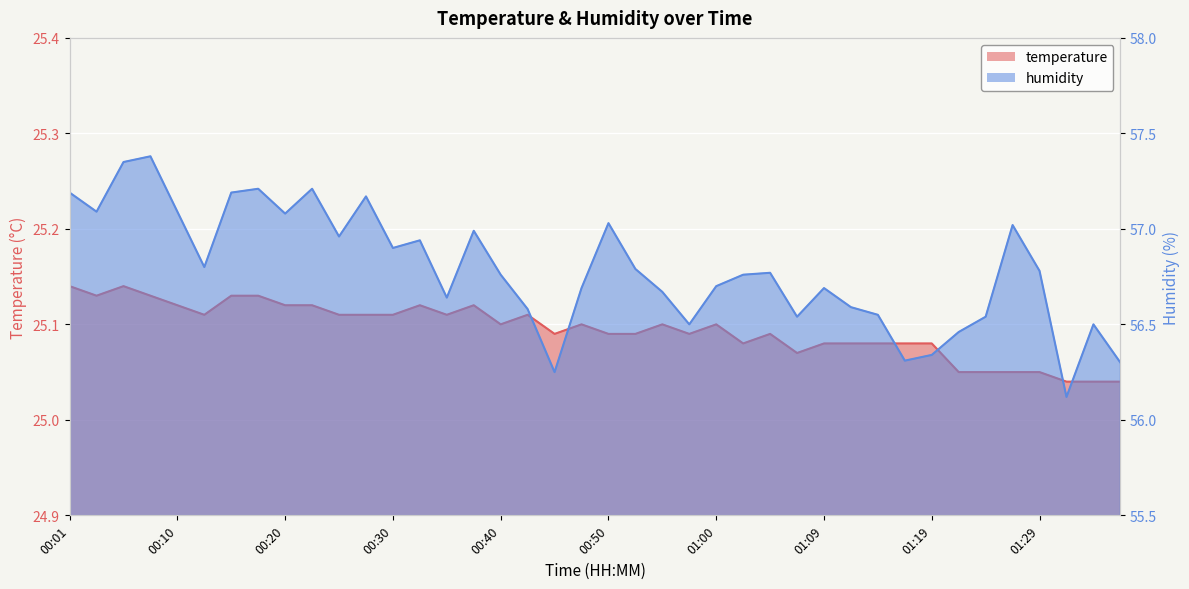

What is the value of the humidity point at the 35th from the left?

56.5